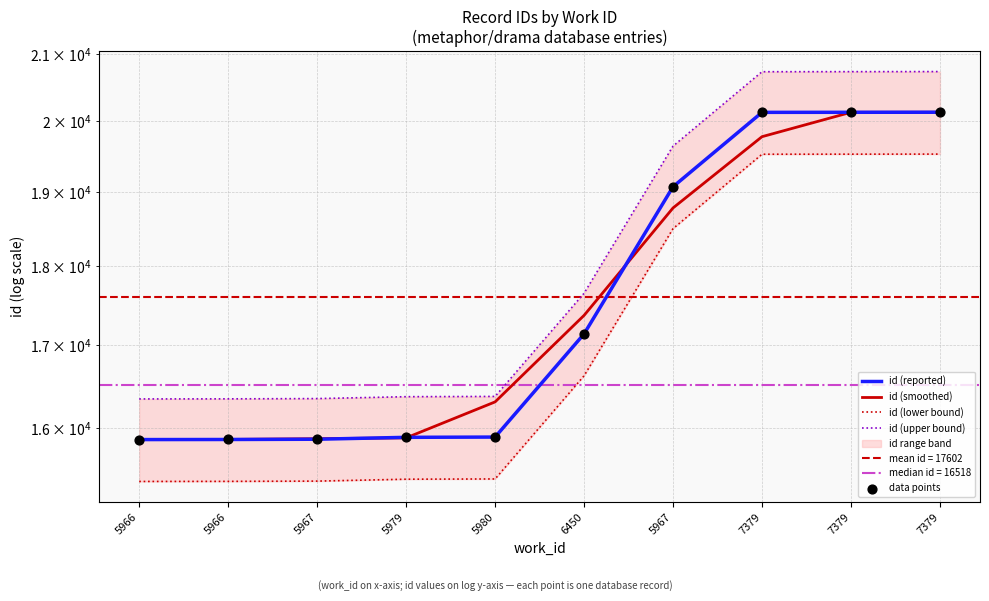

At how many categories does at least one series exceed 15860?

10